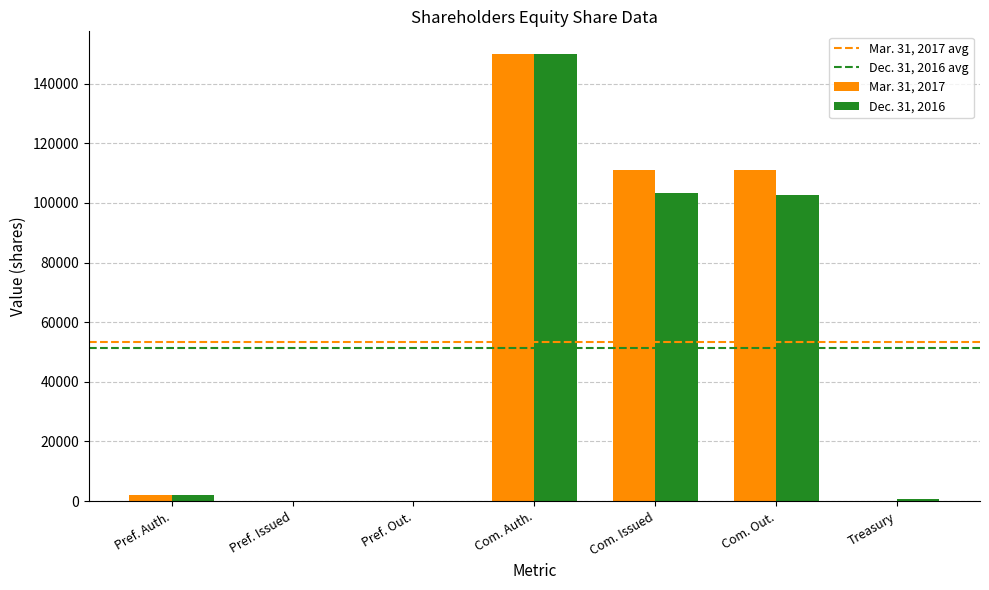

The Mar. 31, 2017 series shows 110860 at Com. Out.. True or false?

True